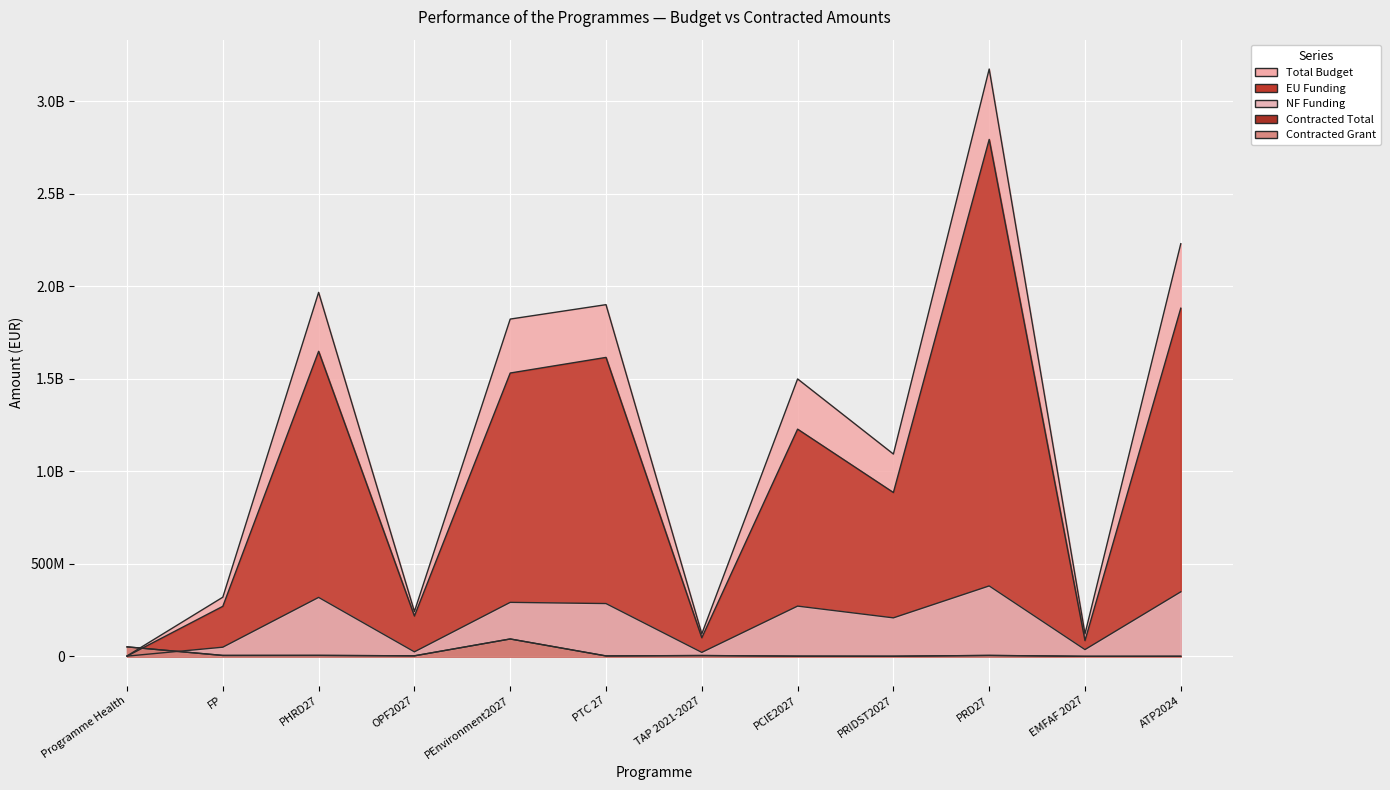

How many interior local peaks does the Contracted Grant series have?

4